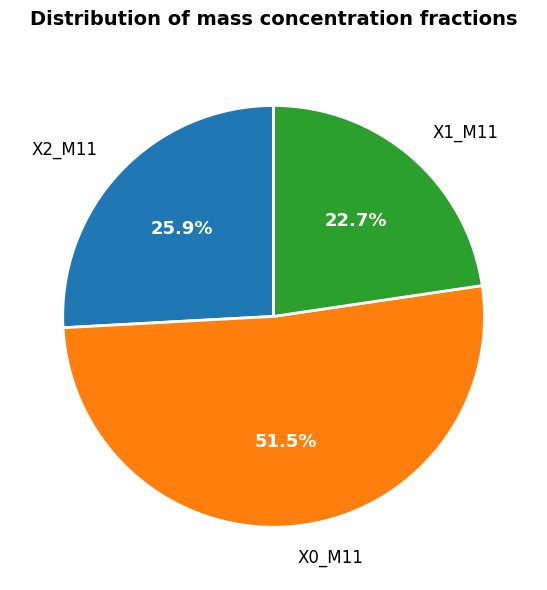

Rank the categories by value from highest to lowest.

X0_M11, X2_M11, X1_M11